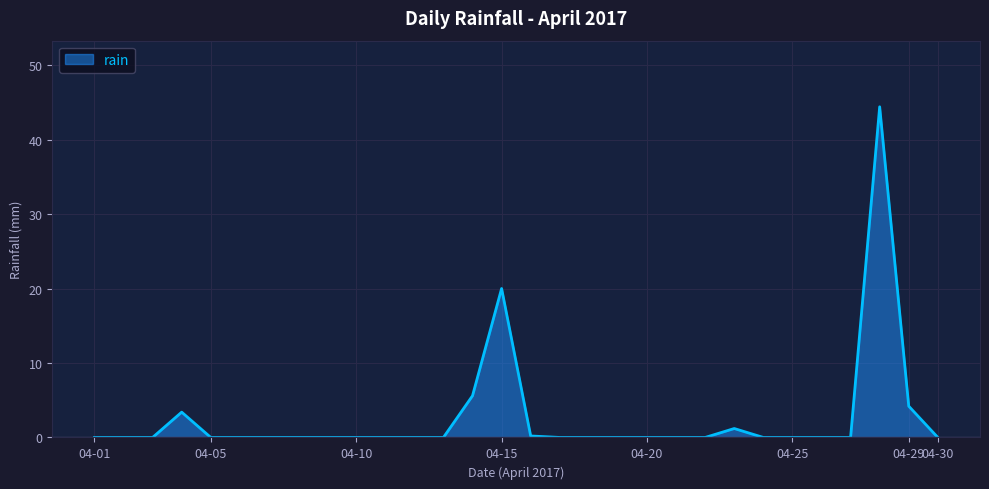

What is the difference between the maximum and minimum values?

44.4